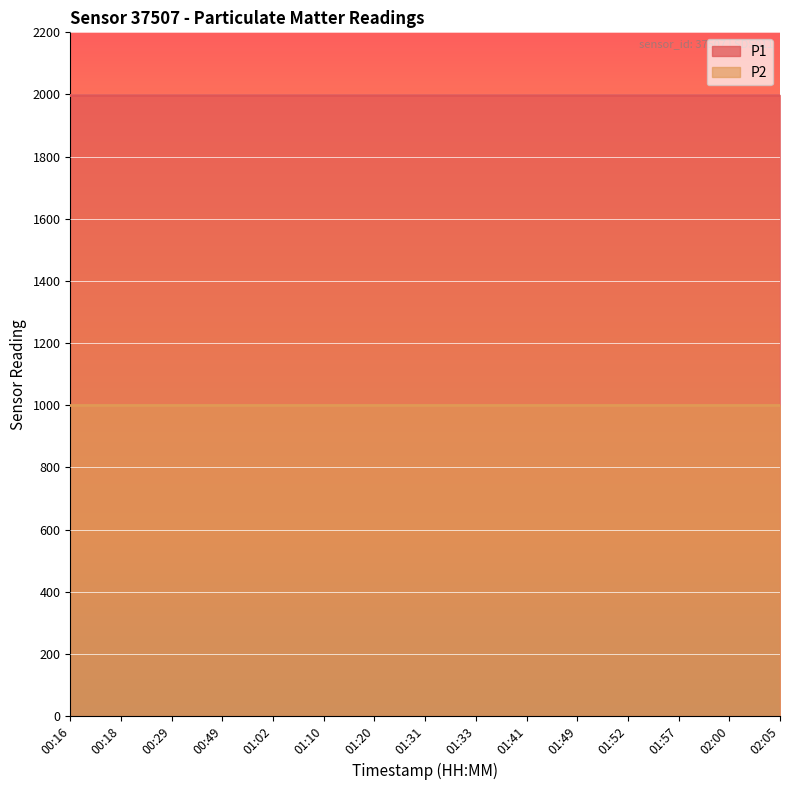

Reading left to right, list all the values displayed in this chart.

P1: 1999.9	1999.9	1999.9	1999.9	1999.9	1999.9	1999.9	1999.9	1999.9	1999.9	1999.9	1999.9	1999.9	1999.9	1999.9
P2: 999.9	999.9	999.9	999.9	999.9	999.9	999.9	999.9	999.9	999.9	999.9	999.9	999.9	999.9	999.9